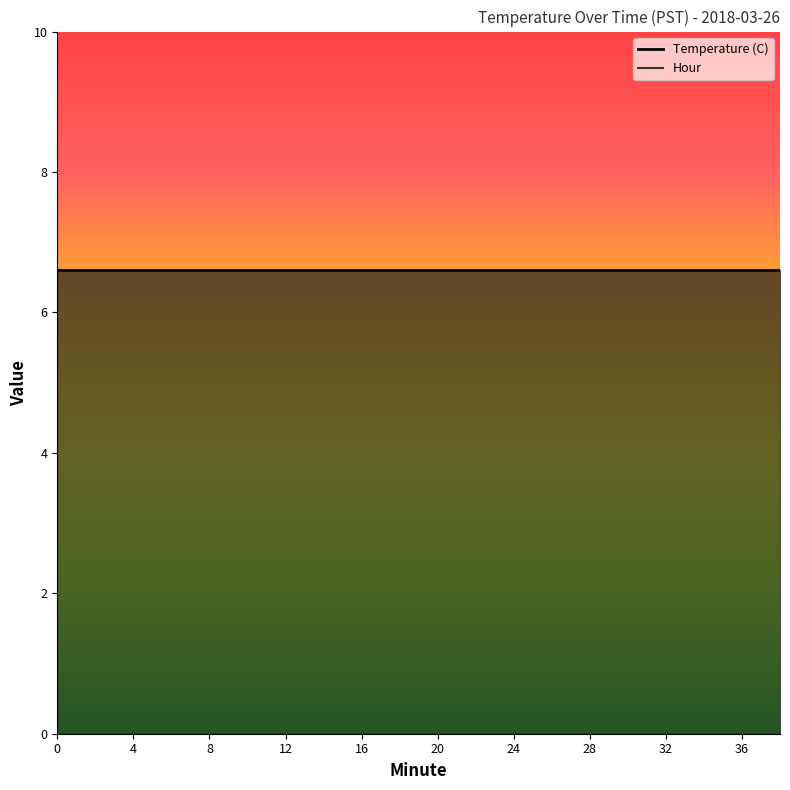

True or false: Temperature (C) line has a value of 6.6 at 10.

True